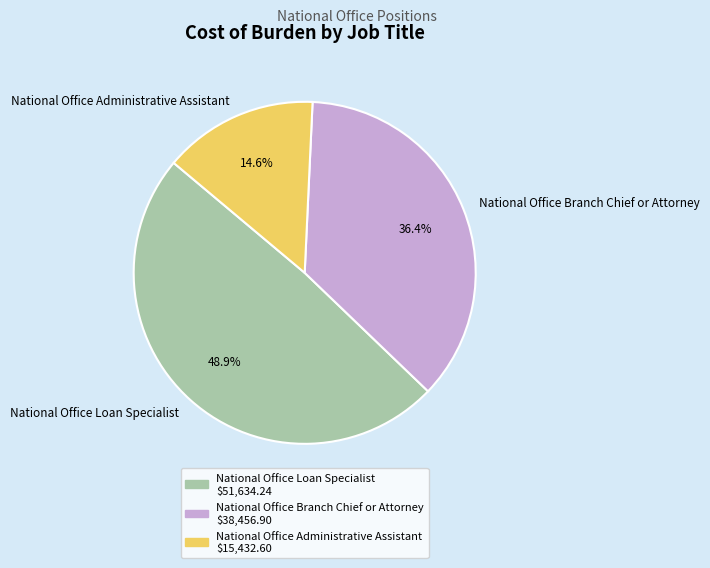

Which has a higher value, National Office Branch Chief or Attorney or National Office Loan Specialist?

National Office Loan Specialist